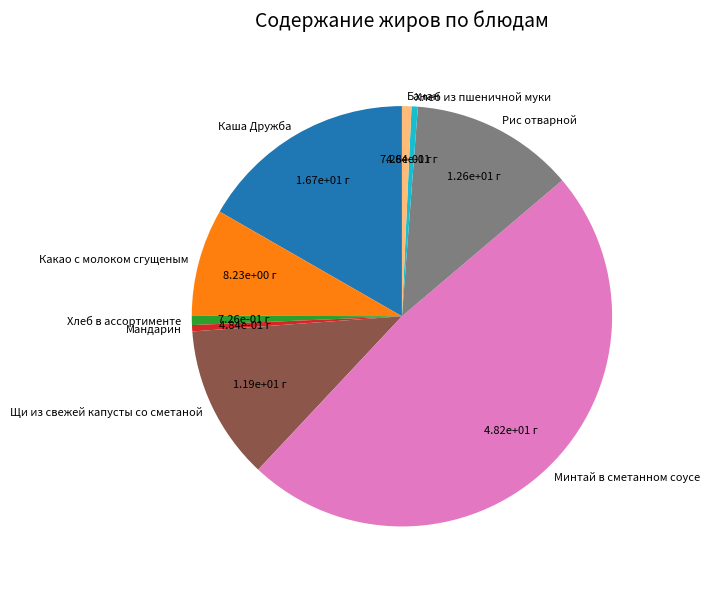

Between Банан and Щи из свежей капусты со сметаной, which is larger?

Щи из свежей капусты со сметаной